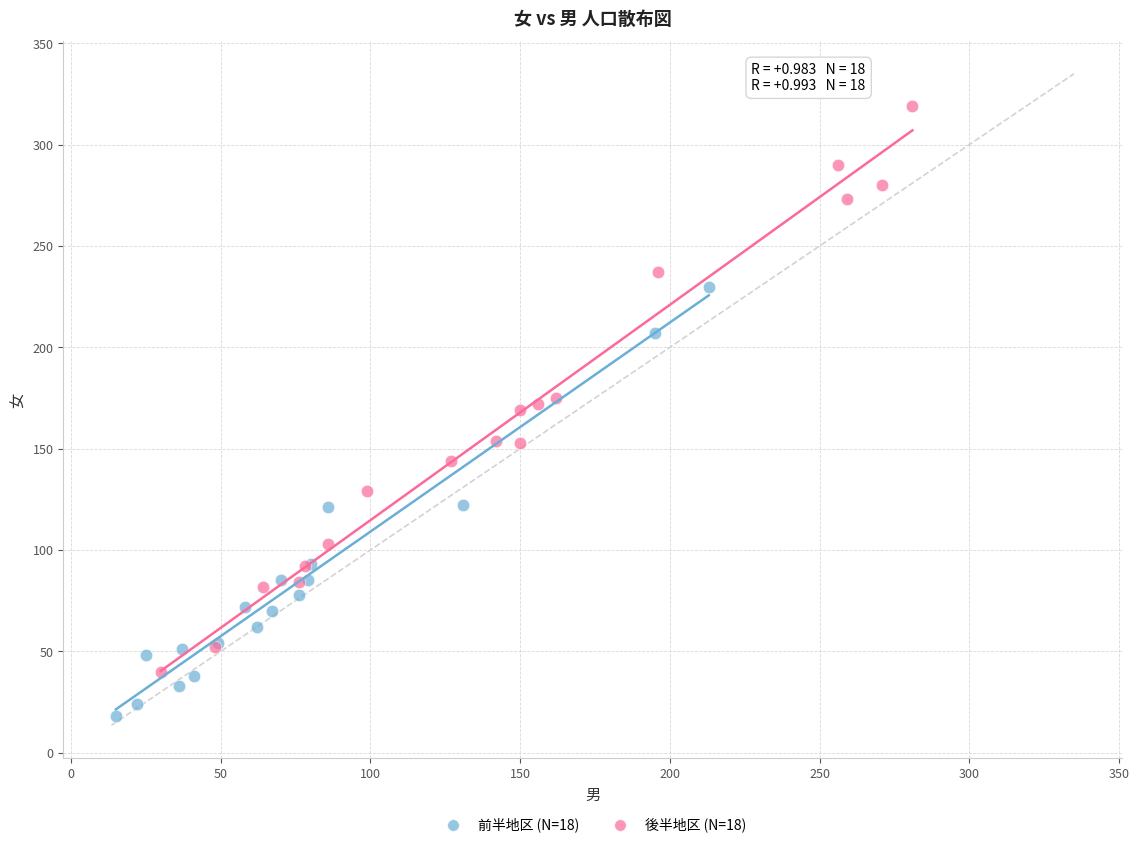

Which series contains the lowest Y value?

前半地区 (N=18)